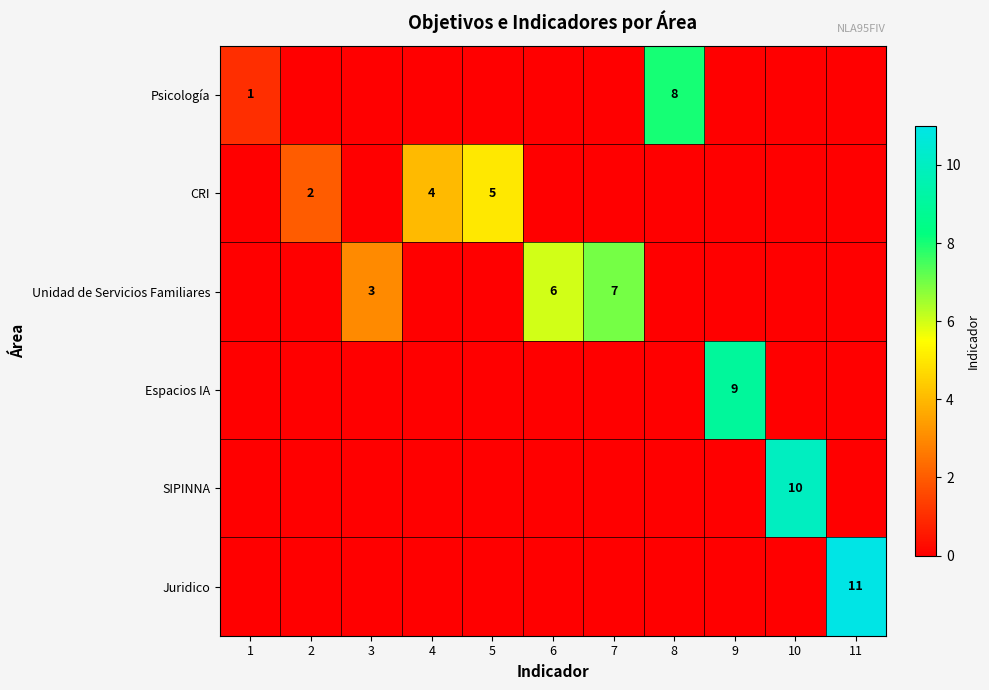

Is it true that Espacios IA equals 14 at 9?

False